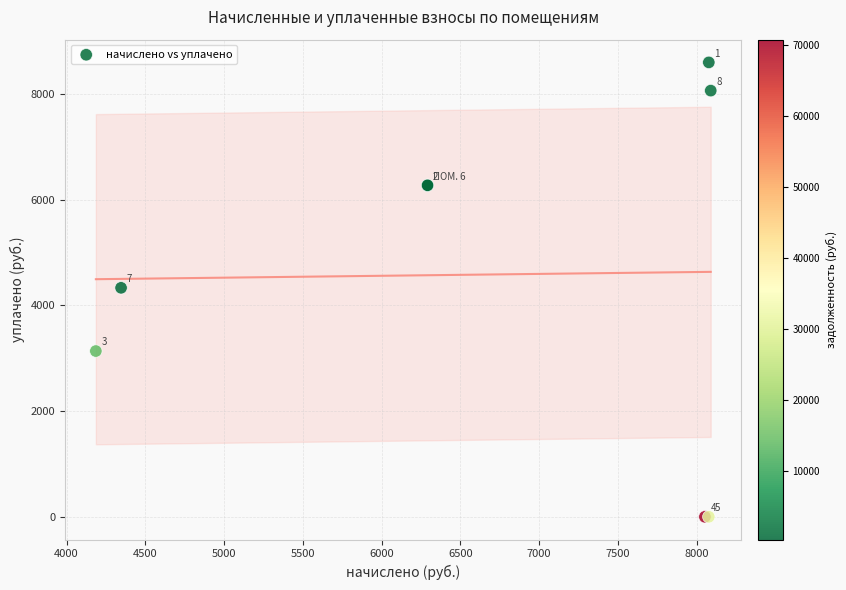

What Y value in the scatter plot is closest to 4298?

4332.4